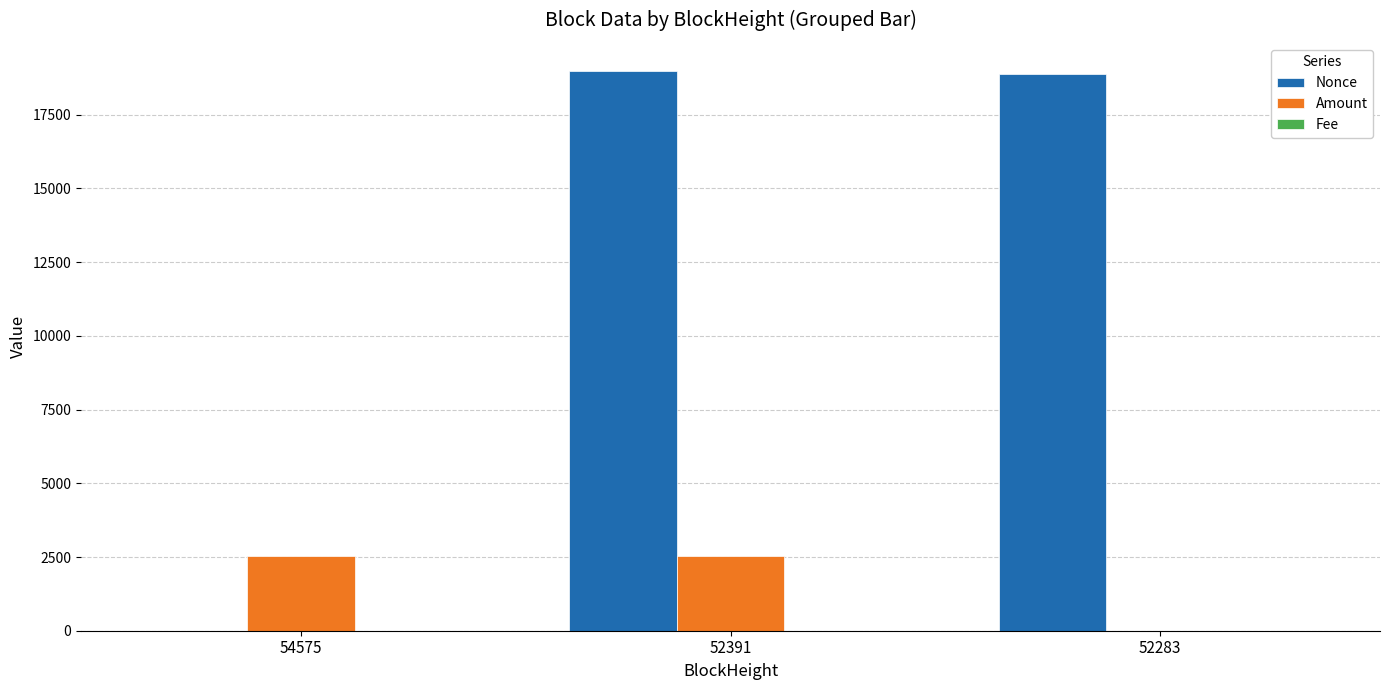

How many series are shown in this chart?

3